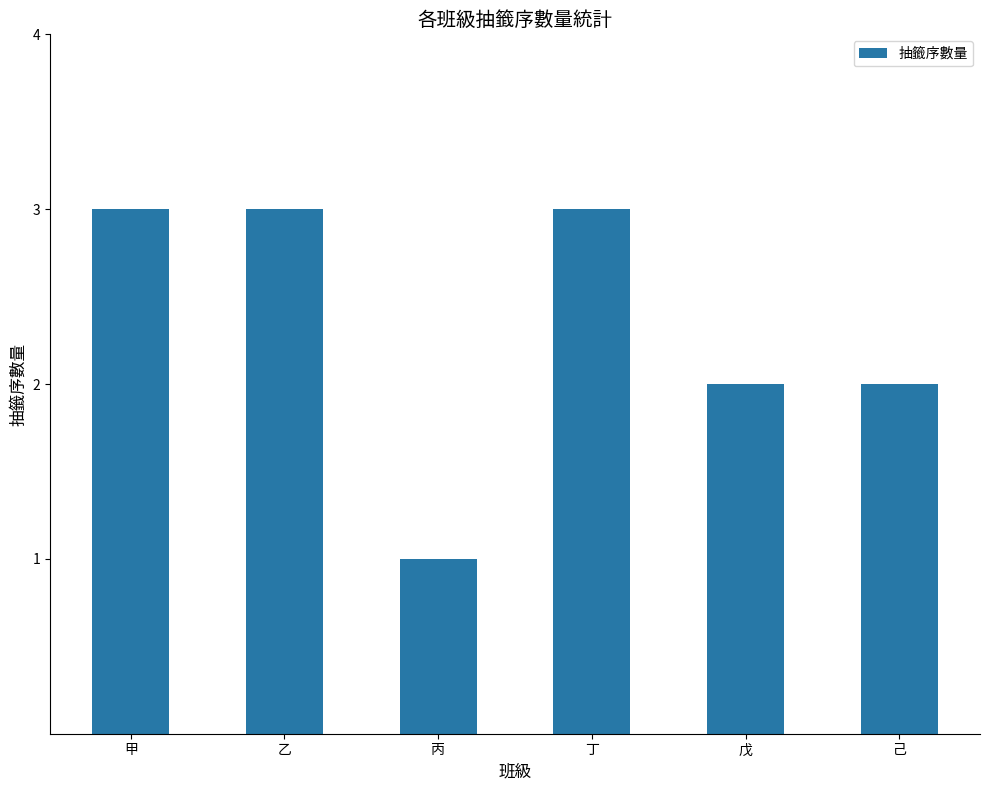

The chart shows a value of 5 at 乙. True or false?

False